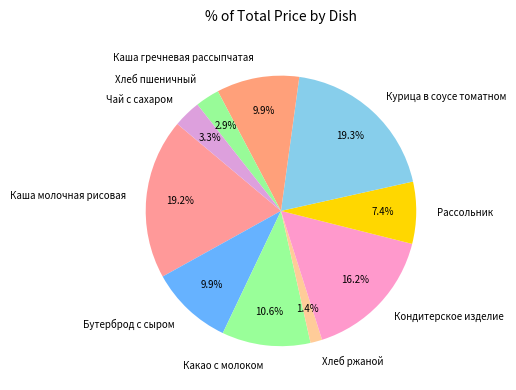

To the nearest percent, what percentage of the pie is Хлеб пшеничный?

3%